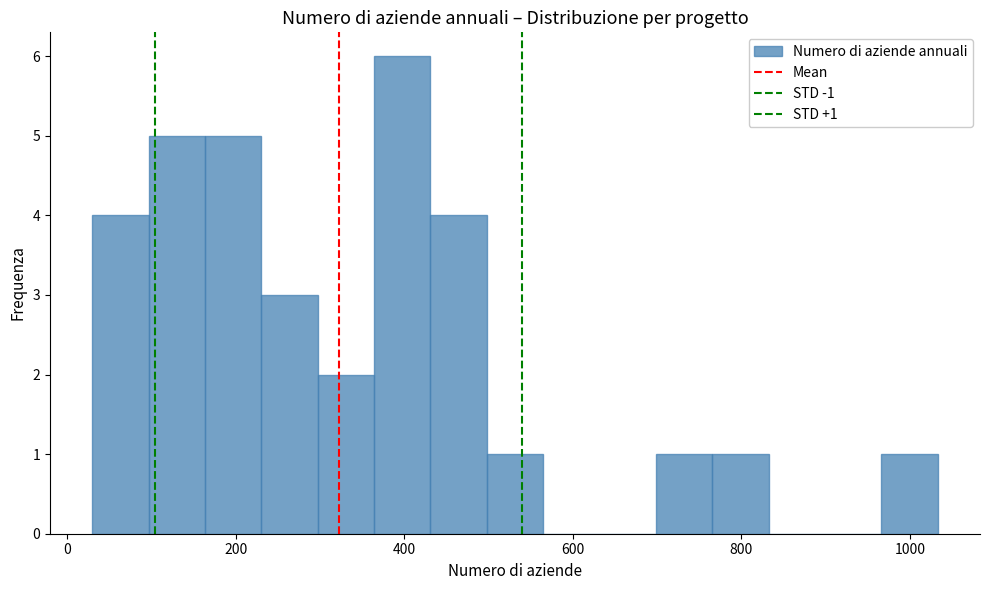

Read against the x-axis, roughly where is the centre of the tallest bar?

400